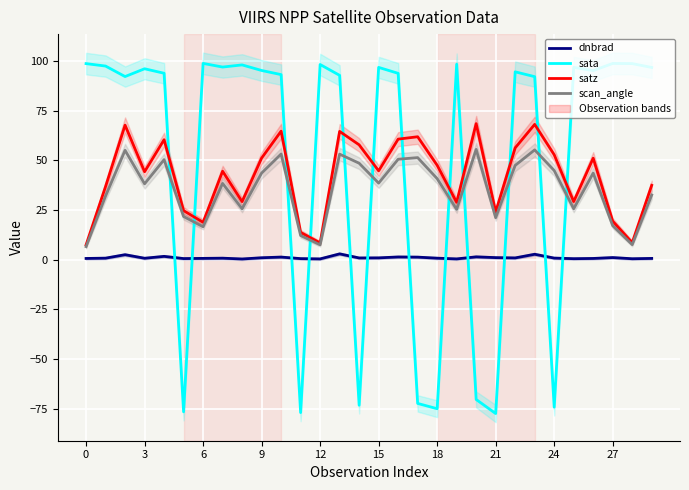

What is the approximate value of sata at 10?

93.0